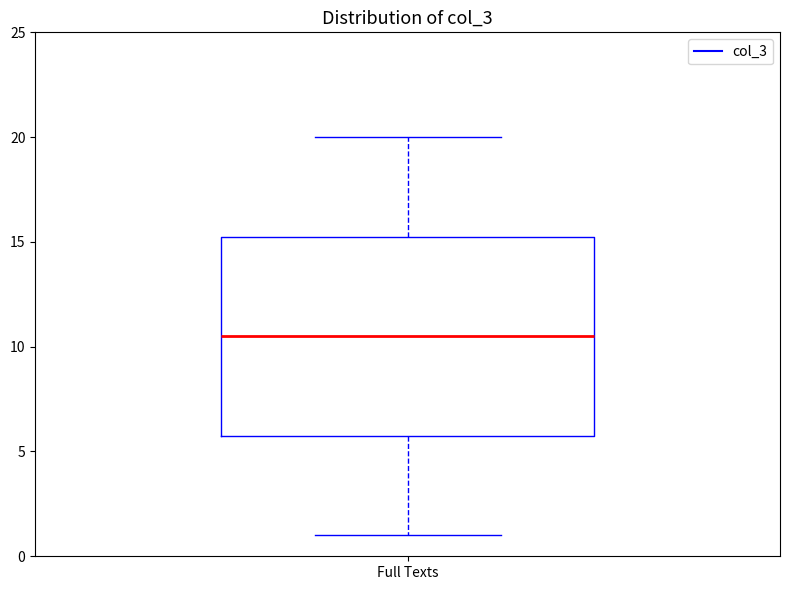

Transcribe this box plot: give where the median line is, the range the box spans, and where the two whiskers end, as read against the y-axis. The values are not printed on the chart, so give them approximately, as read against the axis.

median 10.5, box 6.0 to 15.5, whiskers 1.0 to 20.0